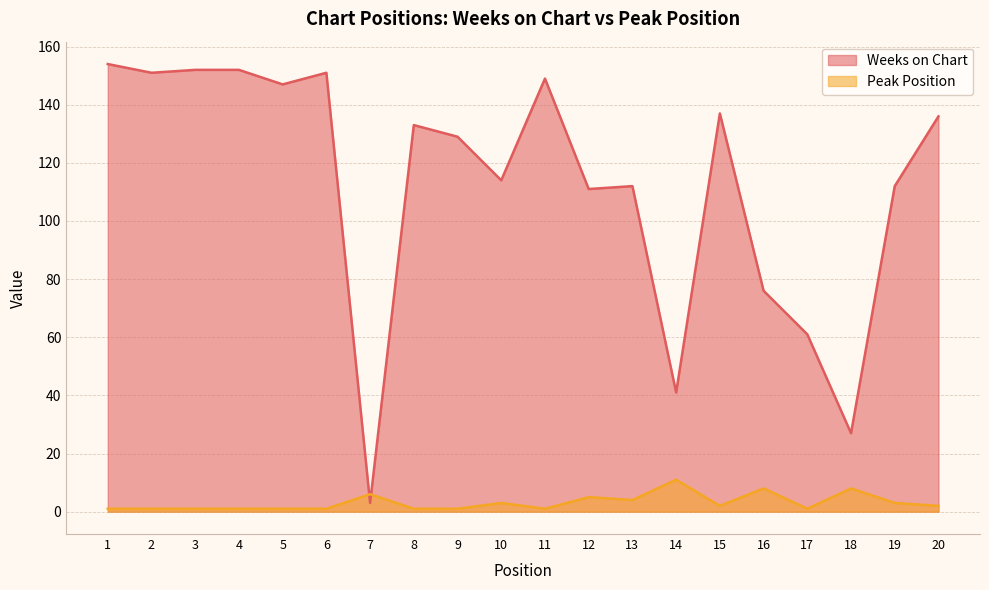

How many interior local valleys does the Peak Position series have?

4